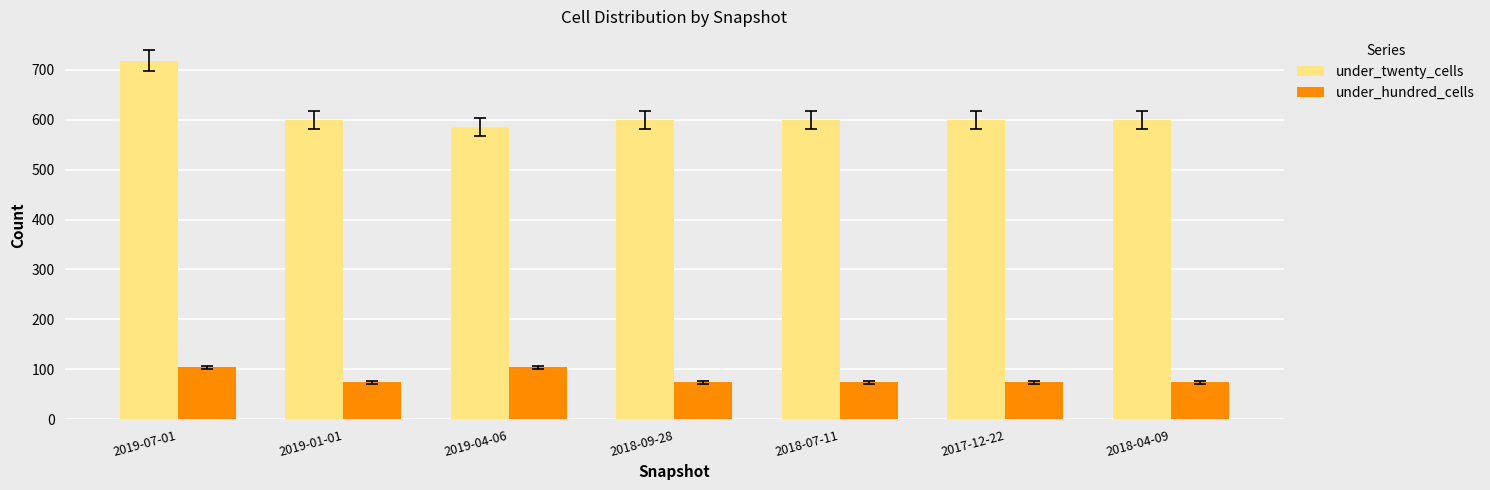

Rank the series by their maximum value, from lowest to highest.

under_hundred_cells, under_twenty_cells